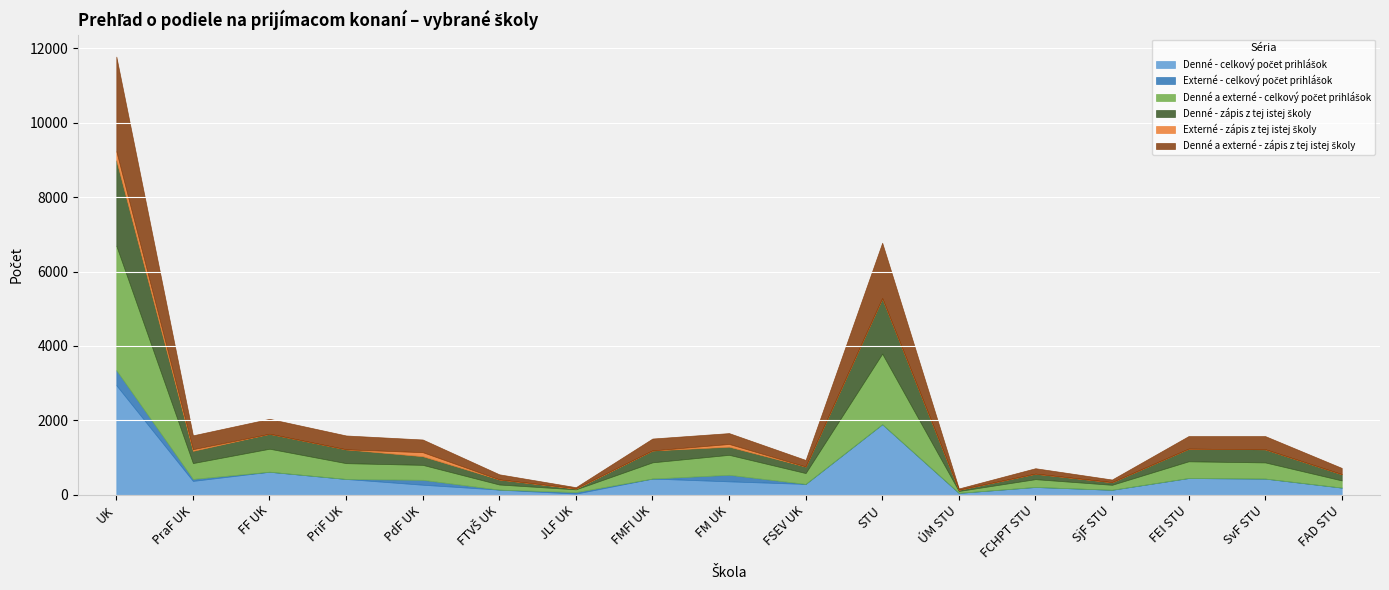

Which has a higher value, SjF STU or FTVŠ UK?

FTVŠ UK